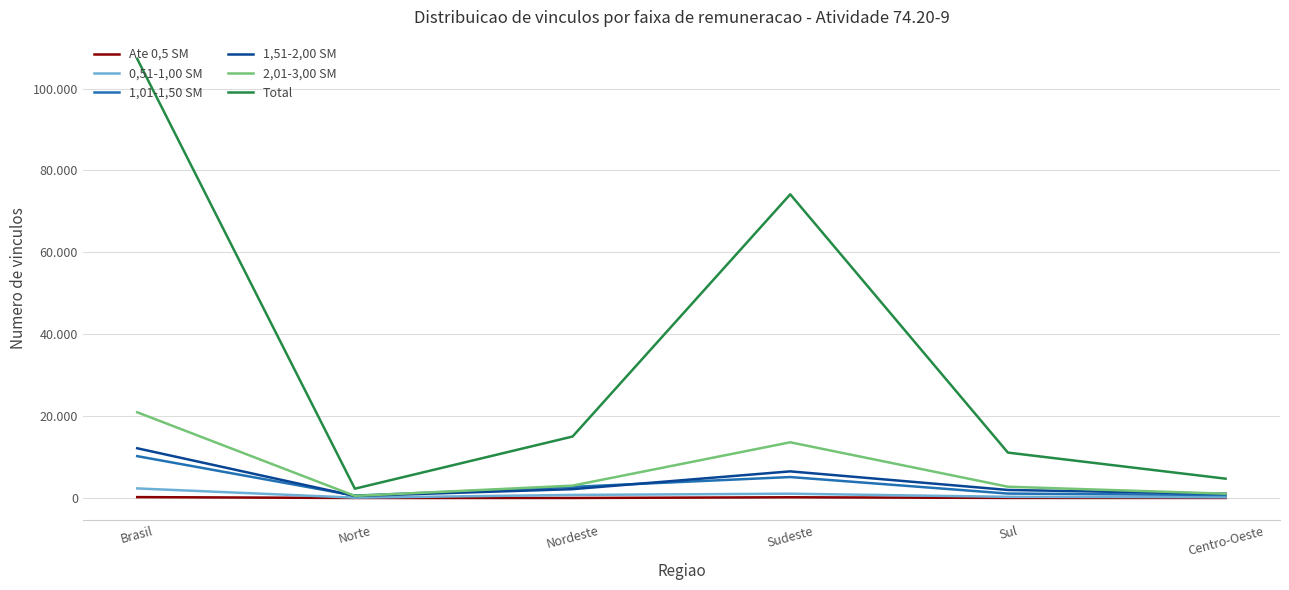

Which category has the highest value in the 2,01-3,00 SM series?

Brasil